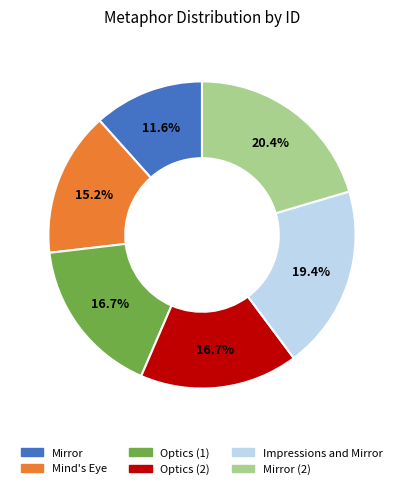

Which has a higher value, Mind's Eye or Mirror?

Mind's Eye